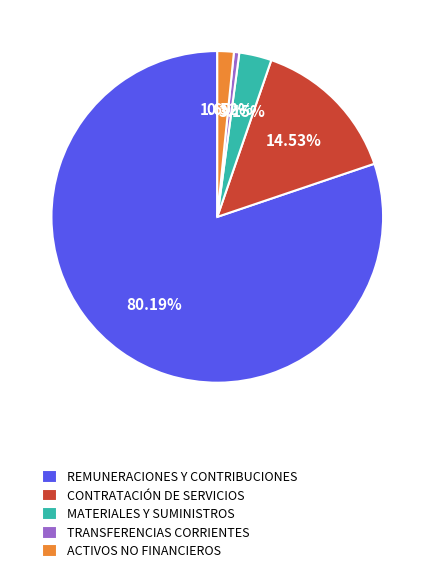

Between MATERIALES Y SUMINISTROS and TRANSFERENCIAS CORRIENTES, which is larger?

MATERIALES Y SUMINISTROS